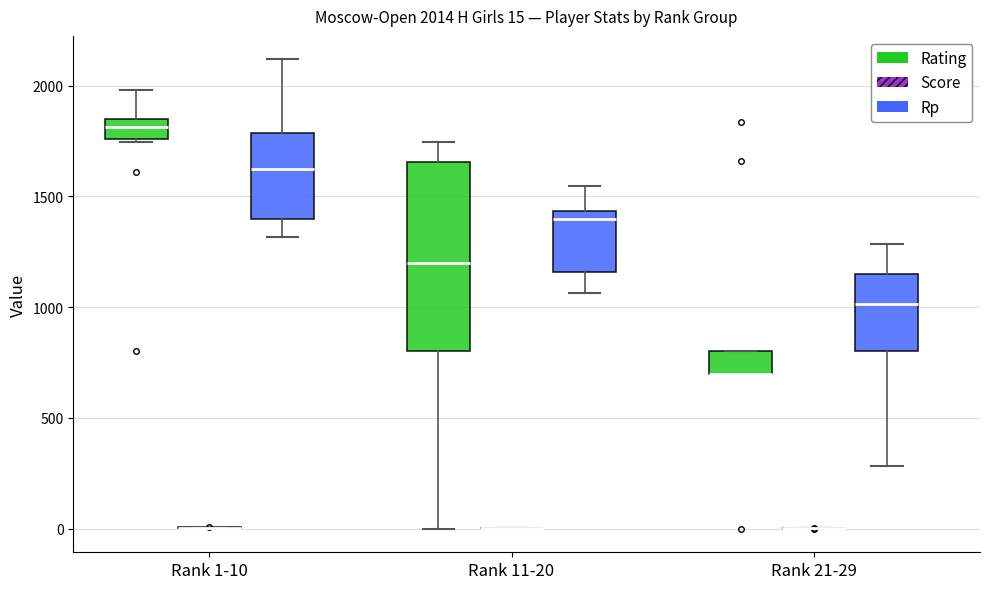

Comparing the boxes themselves (not the whiskers), which one is the tallest?

Rank 11-20 (Rating)